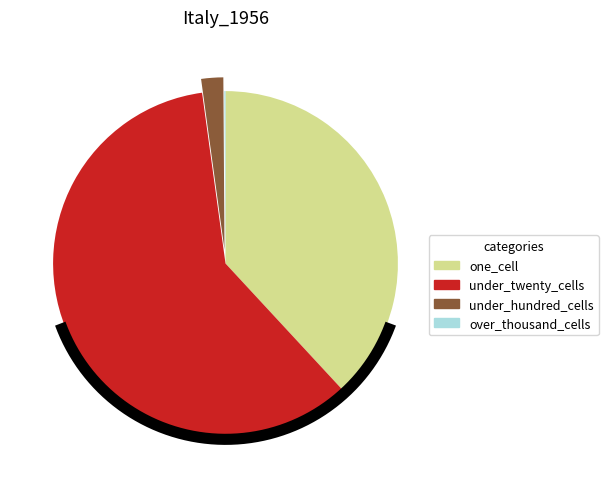

Combined, do 17 and 11 account for over 50%?

No